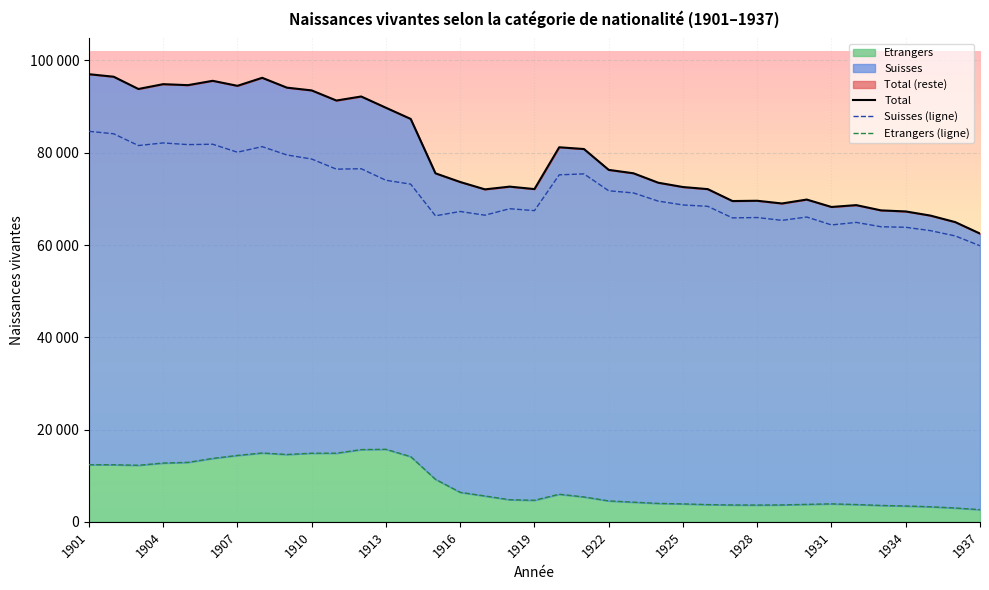

What is the total value across all series at 1904?

192962